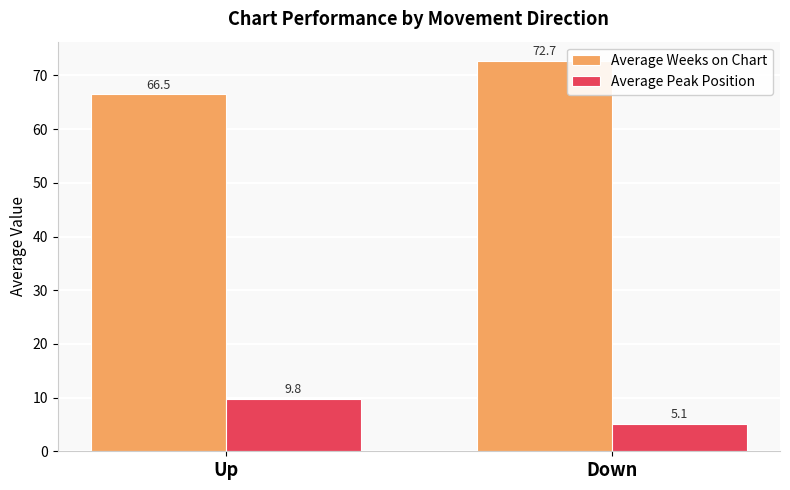

True or false: Average Weeks on Chart has a value of 23.8 at Up.

False